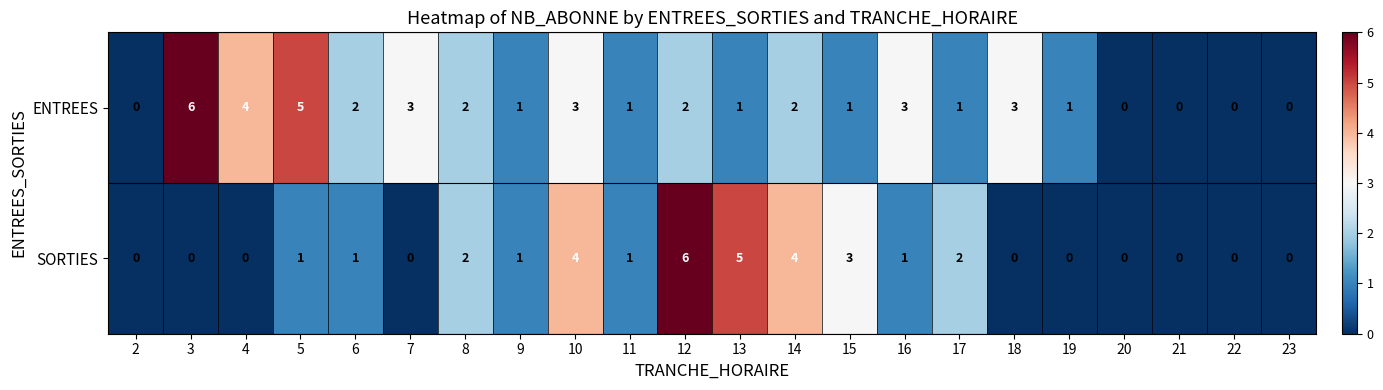

Rank the series by their average value, from lowest to highest.

SORTIES, ENTREES